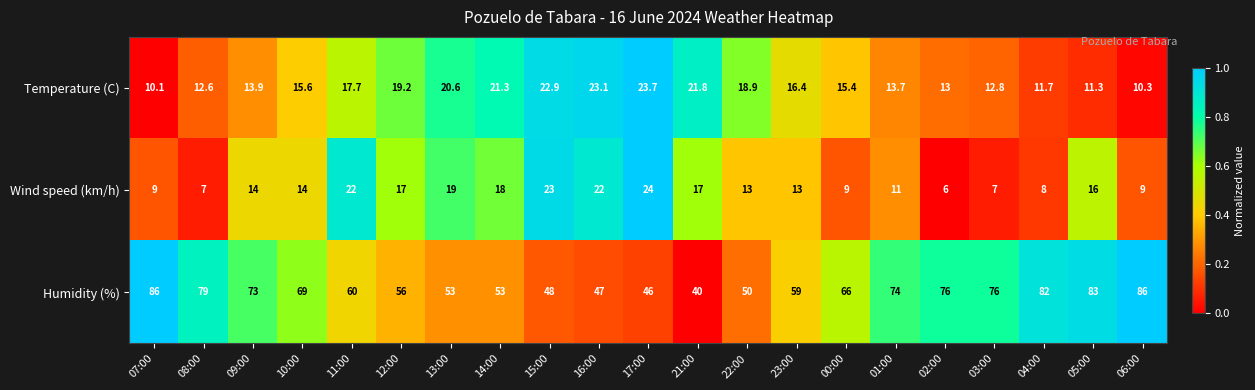

How many series are shown in this chart?

3